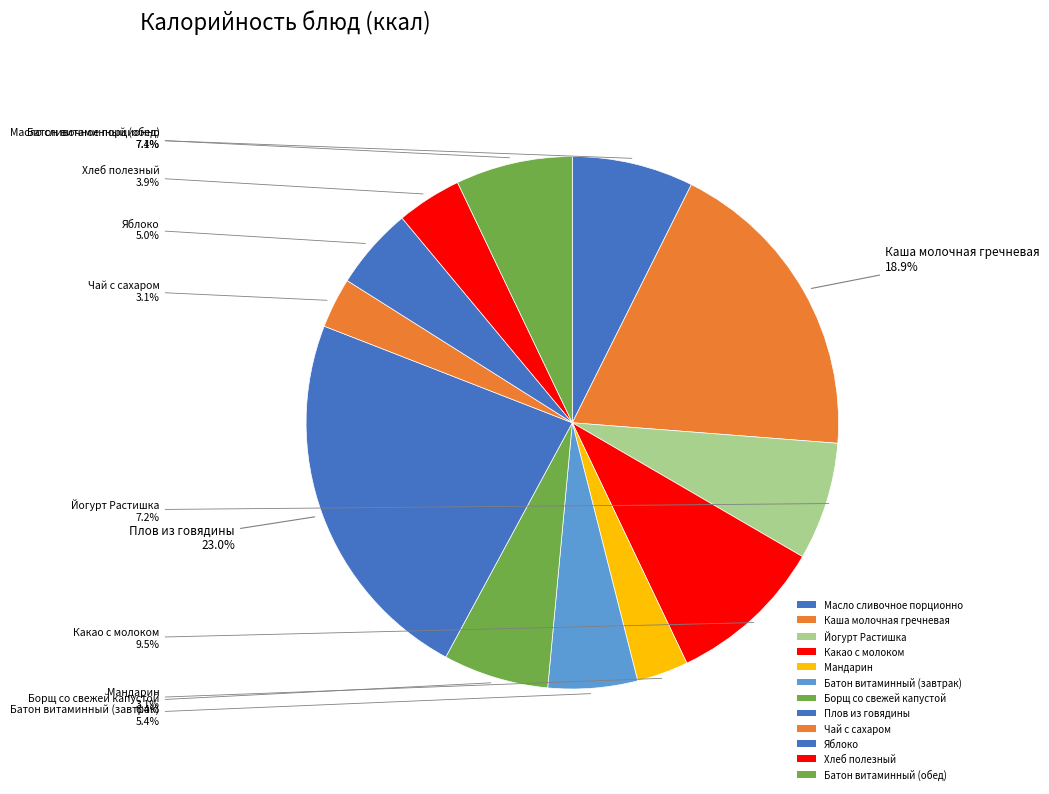

To the nearest percent, what is the average slice percentage?

8%